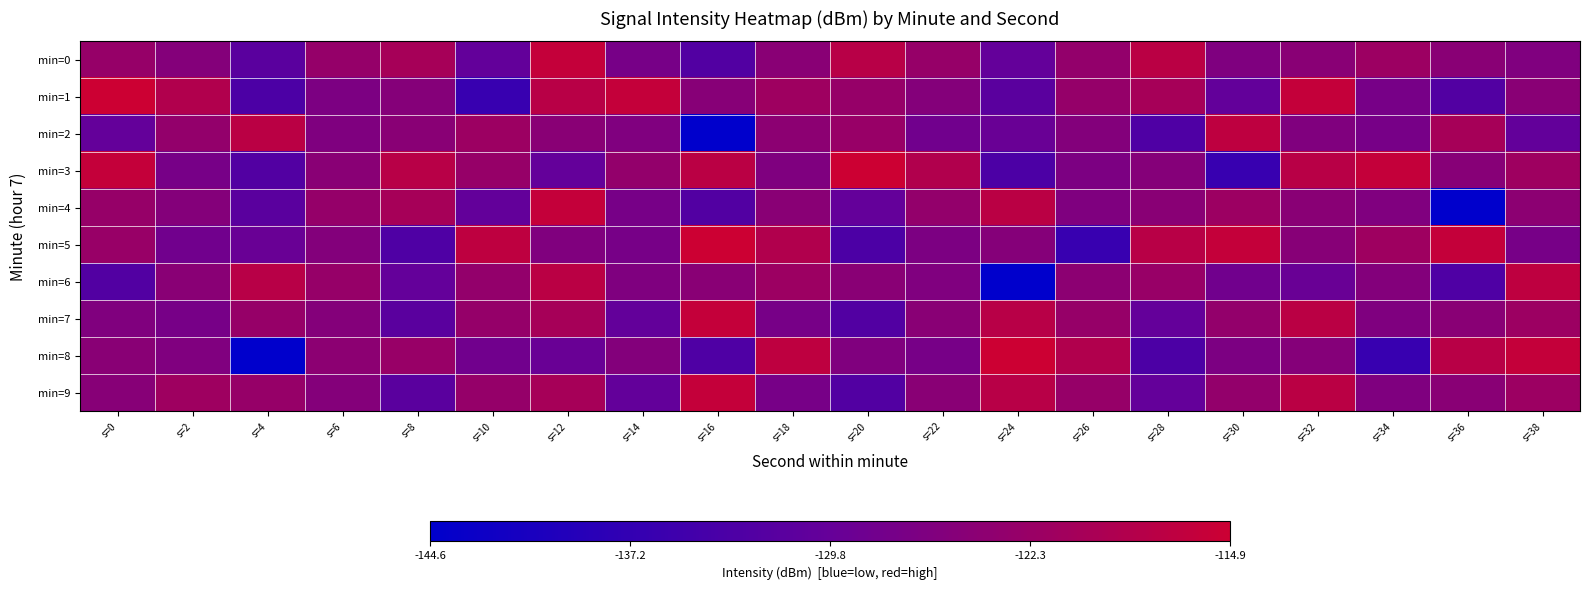

What is the greatest value displayed?

-114.9